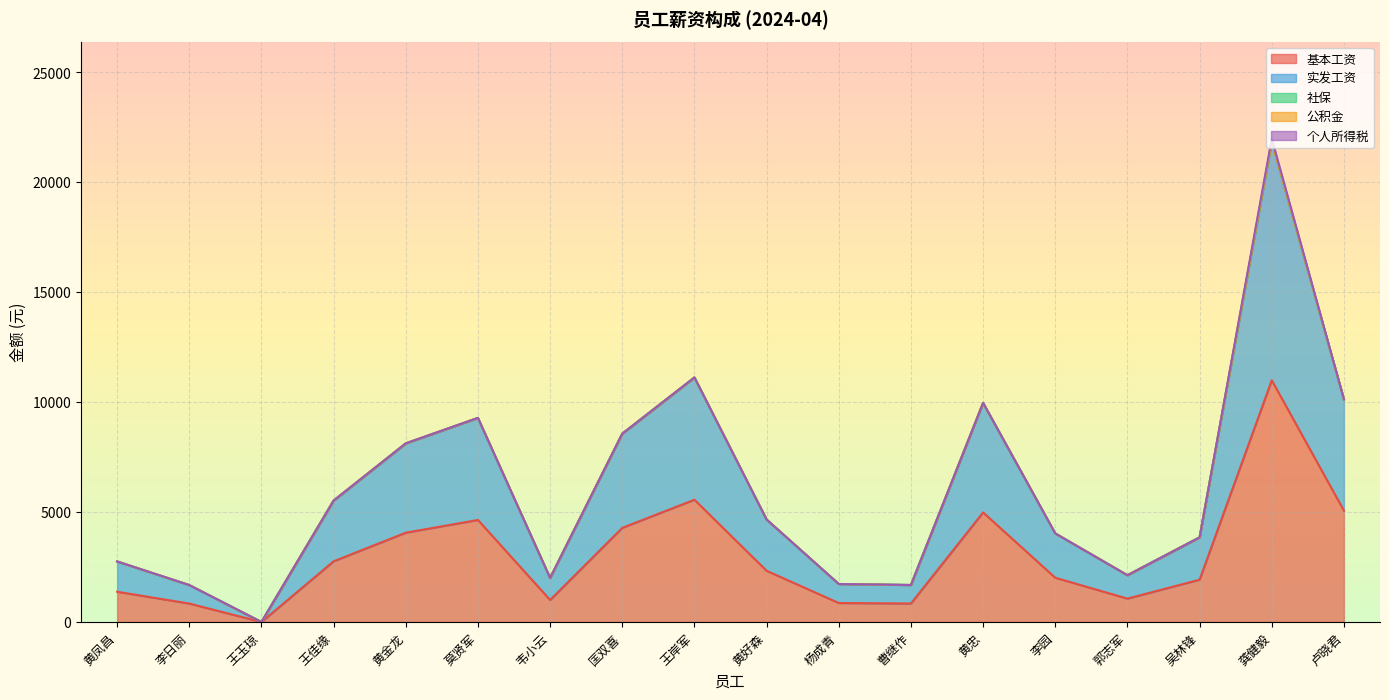

Between 黄好森 and 吴林锋, which is larger?

黄好森